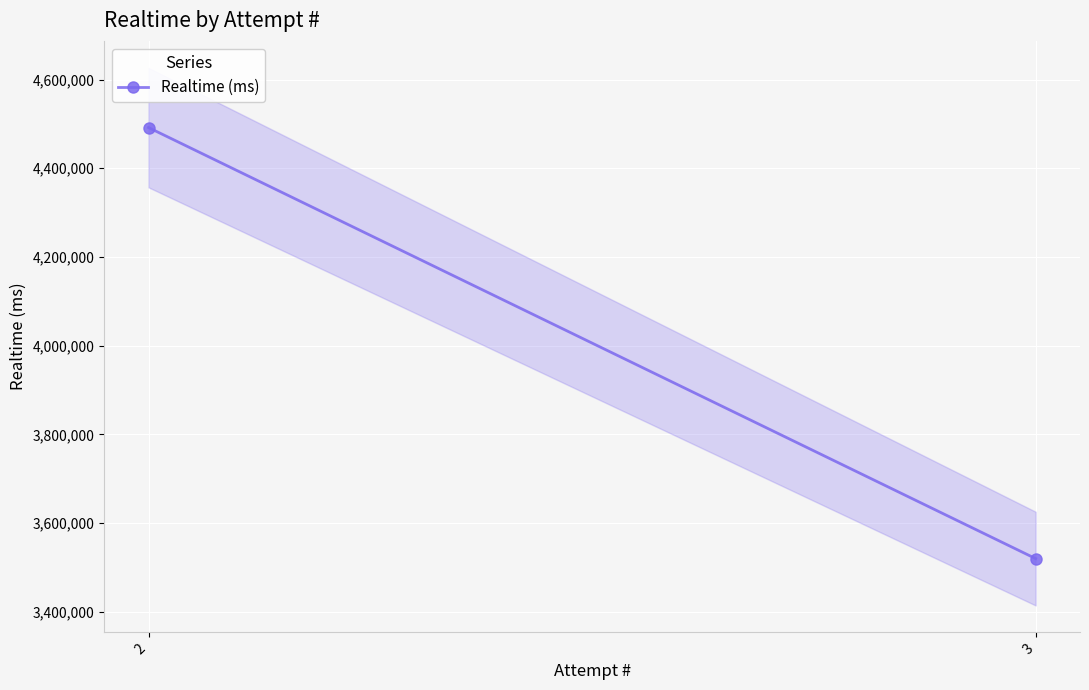

What is the sum of the values at 2 and 3?

8011796